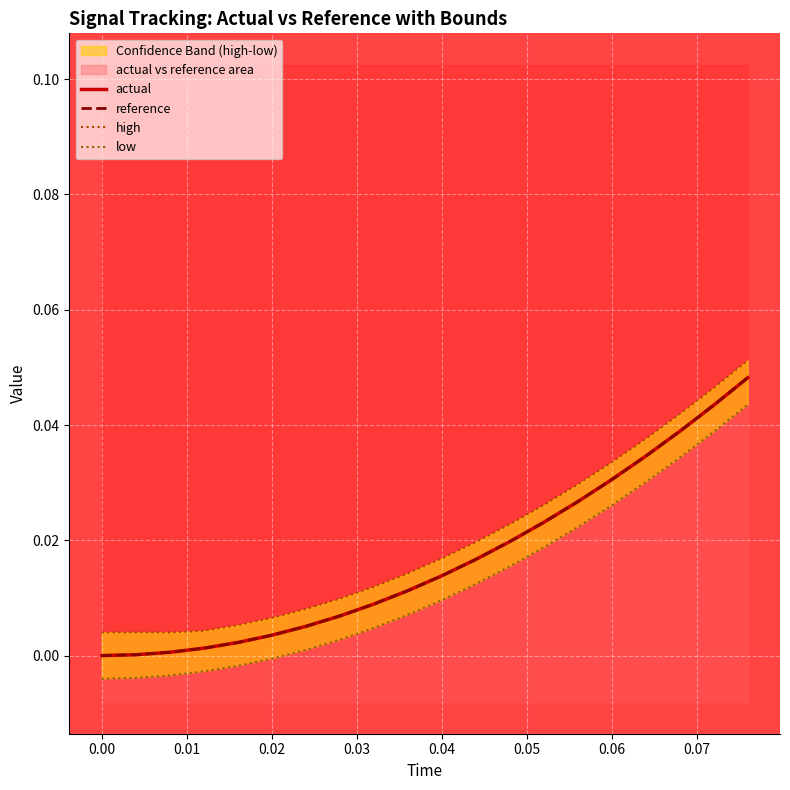

Does the chart display data point markers on the line(s)?

No